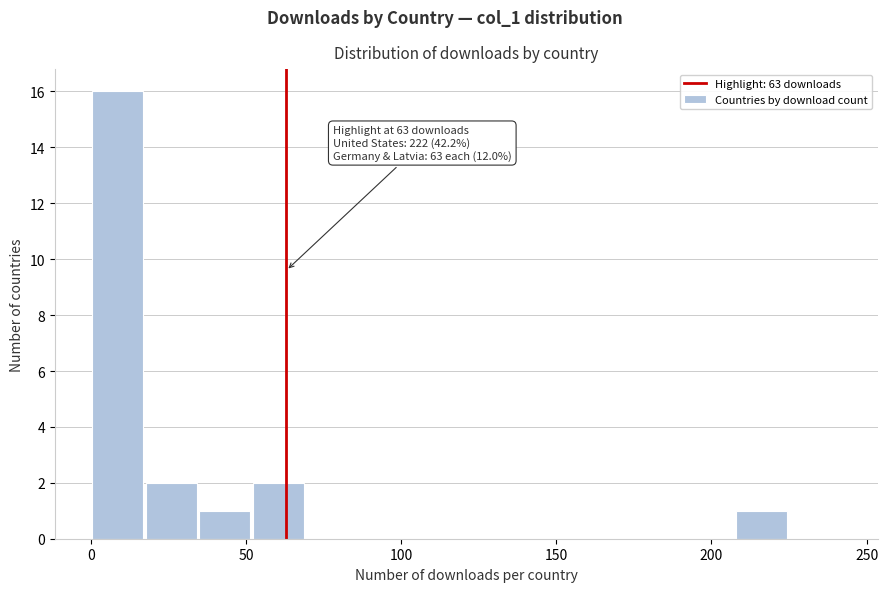

Read against the x-axis, roughly where is the centre of the tallest bar?

10